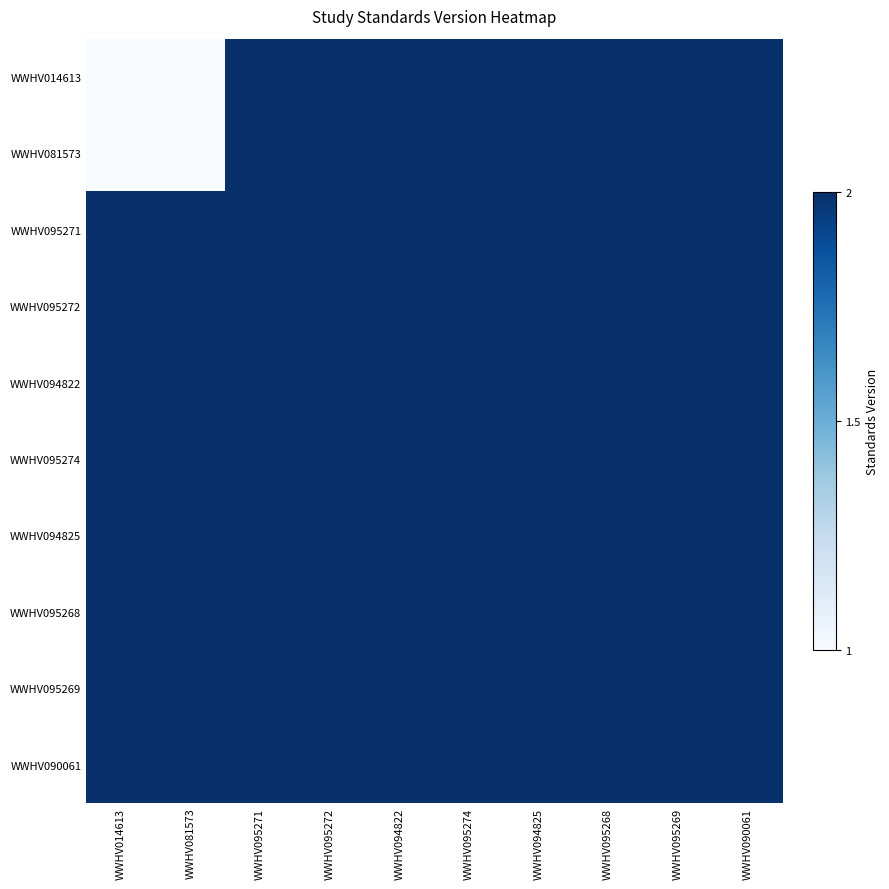

How many data points does each series have?

10